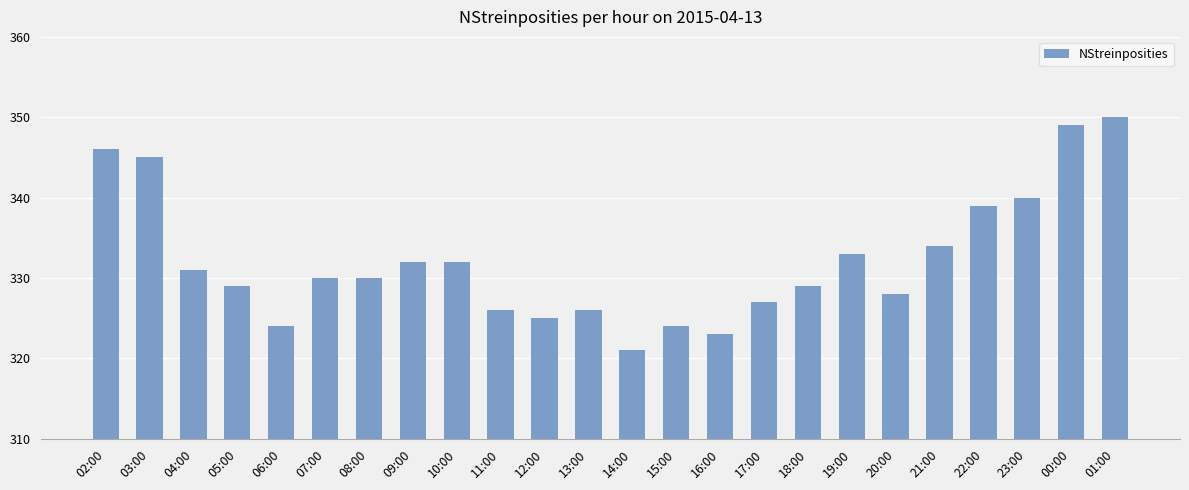

Approximately how many times larger is the value at 18:00 compared to 10:00?

1.0